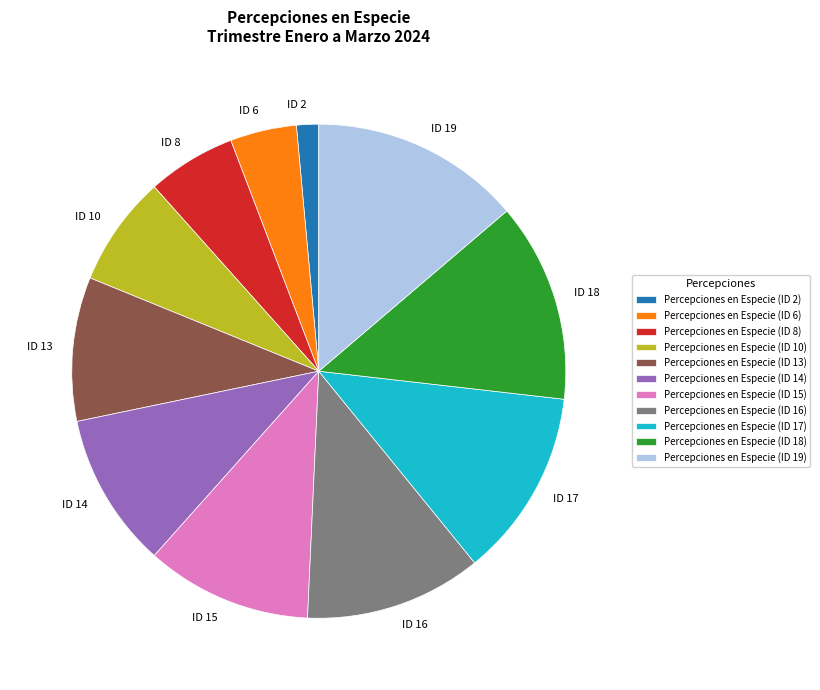

The Percepciones en Especie (ID 10) slice represents 1% of the pie. True or false?

False